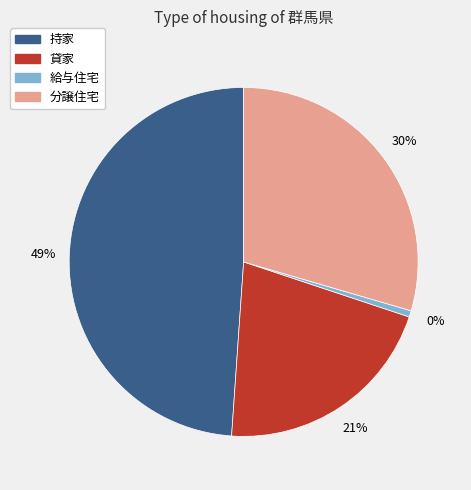

The 給与住宅 slice represents 11% of the pie. True or false?

False